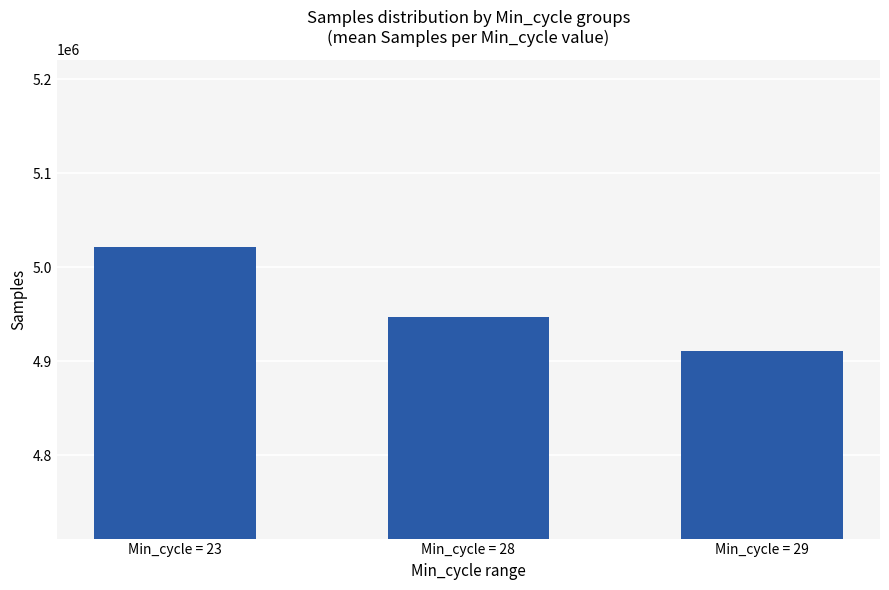

Are the bars horizontal?

No